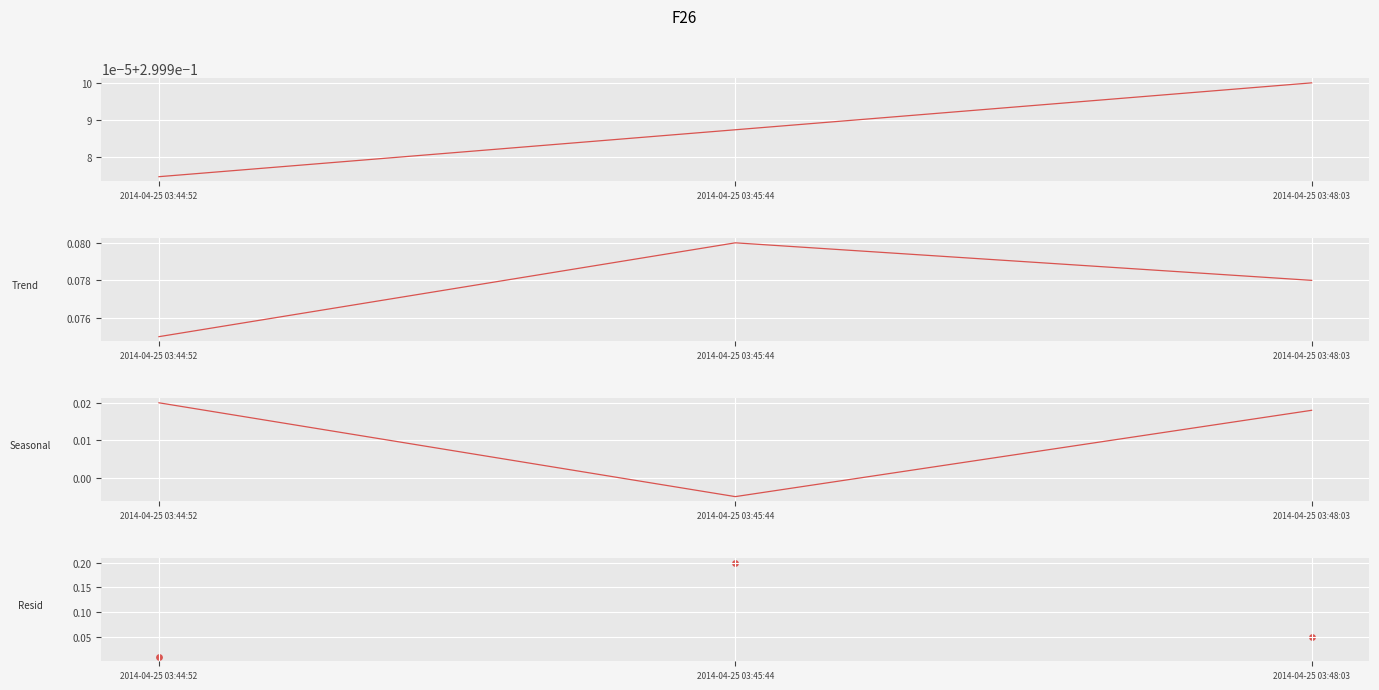

Which series has the largest total across all categories?

id